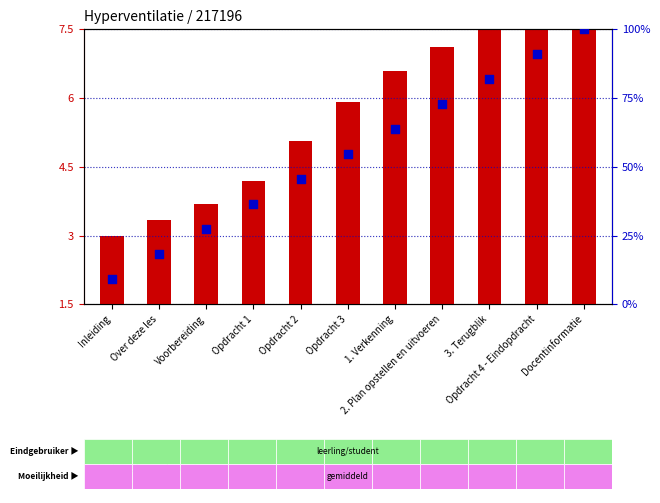

What is the change in value from Over deze les to Opdracht 3?

+36.4